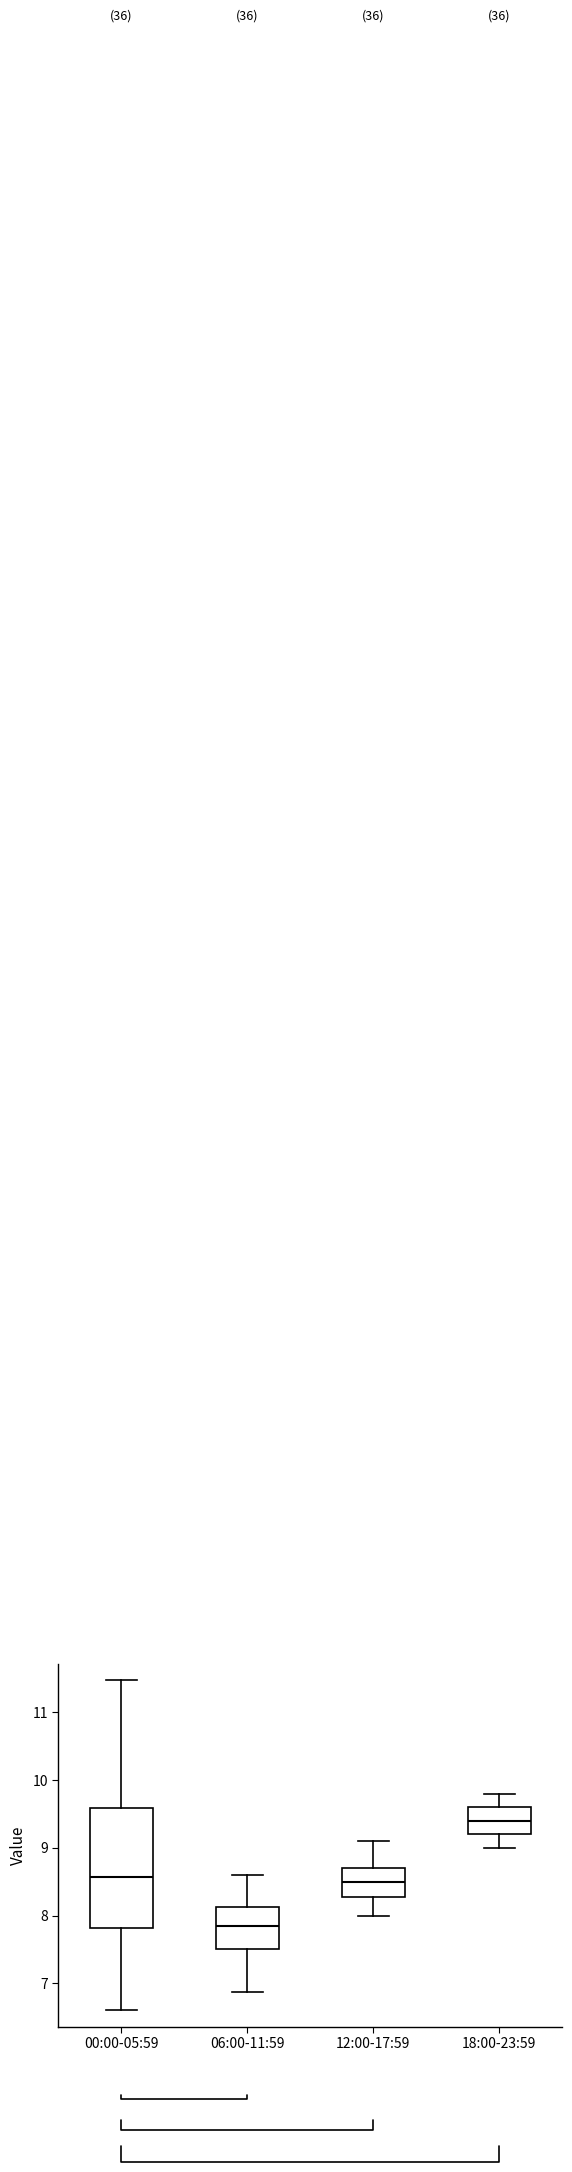

Which box is the tallest, from its lower edge to its upper edge?

00:00-05:59